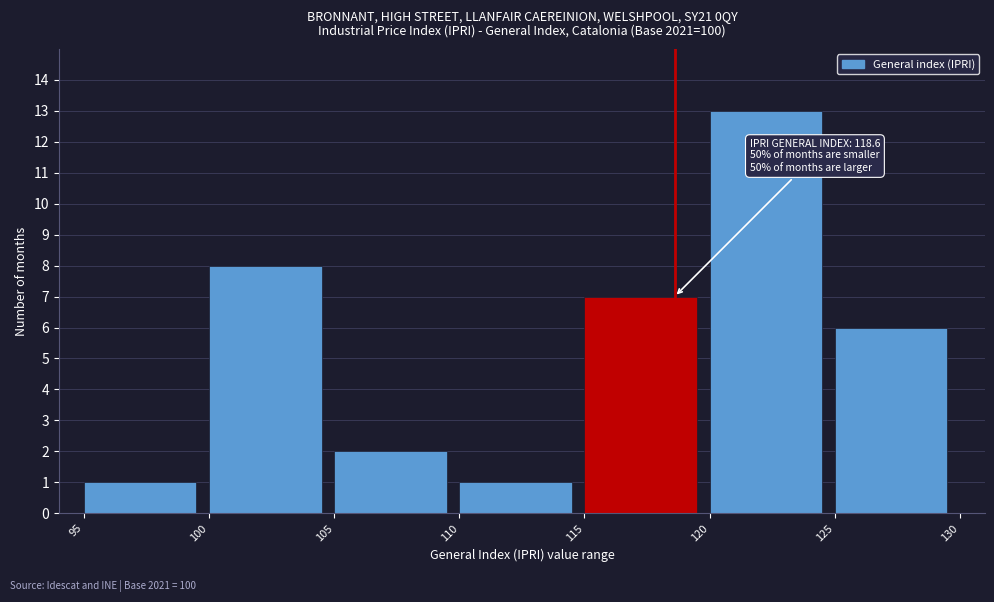

Which range on the x-axis has the tallest bar?

120 to 125